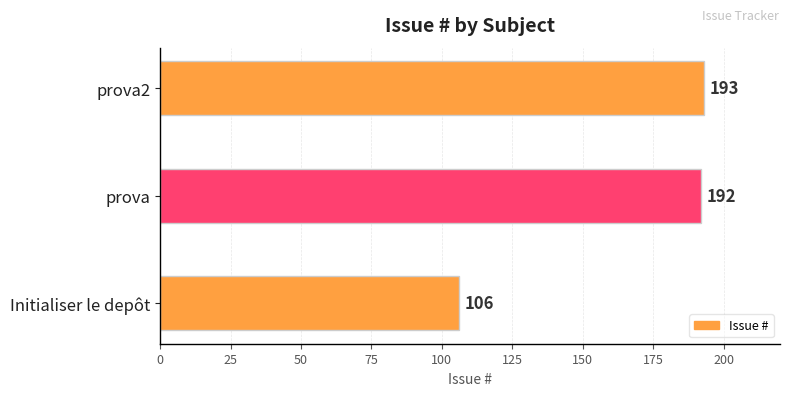

The value at prova is 192. True or false?

True